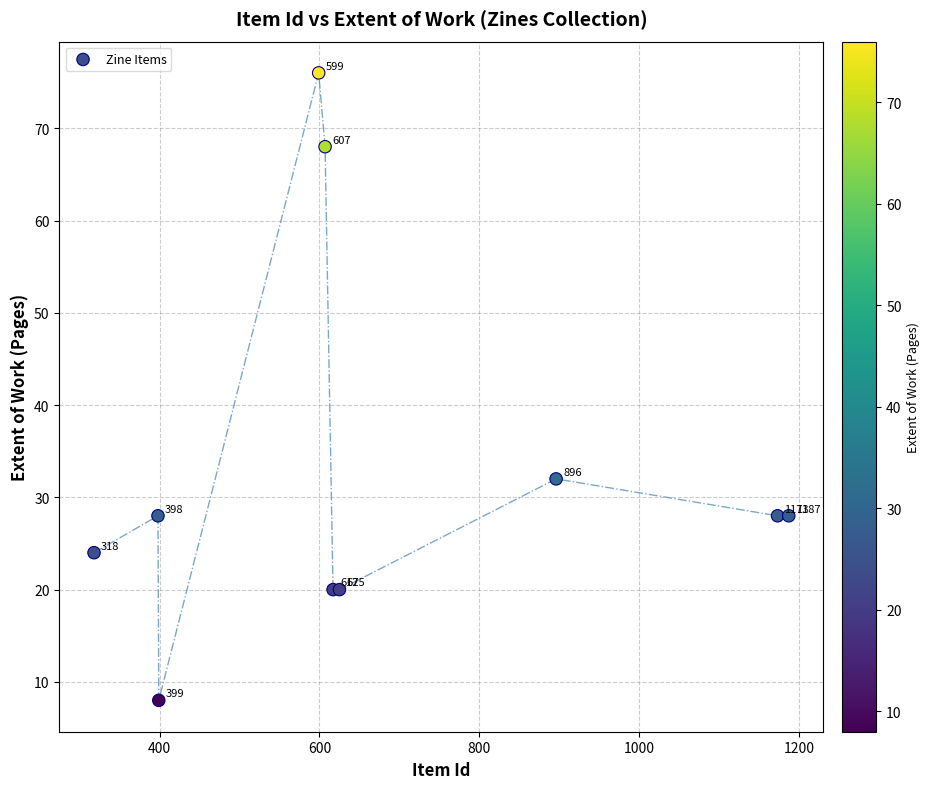

What Y value in the scatter plot is closest to 42?

32